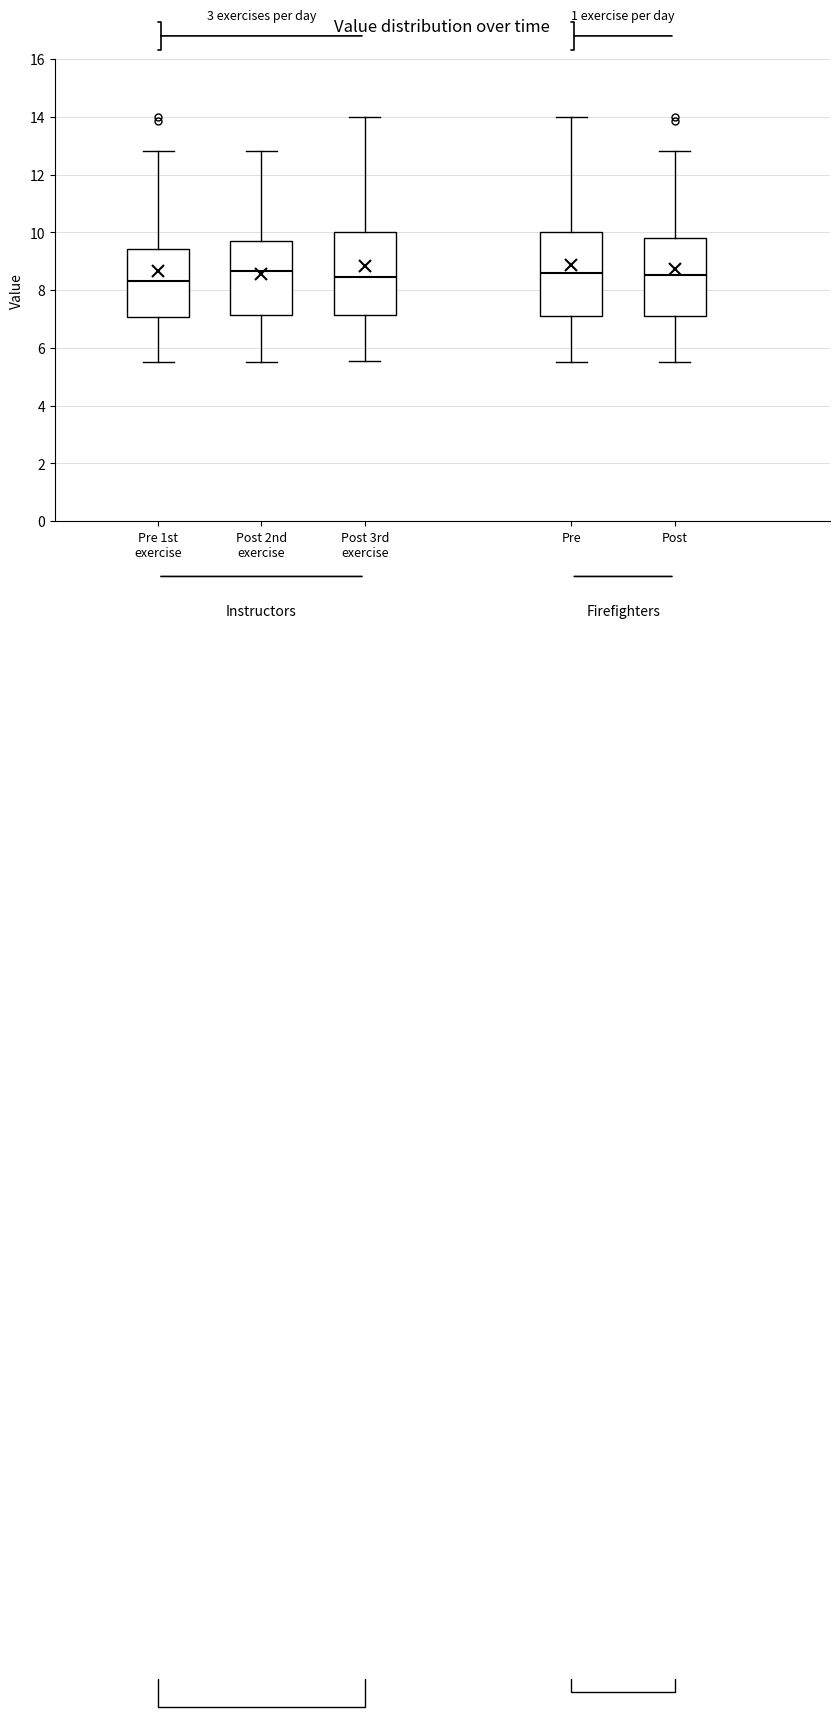

Where does the upper whisker of the box for Post 2nd exercise end on the y-axis? The values are not printed on the chart, so give them approximately, as read against the axis.

12.8